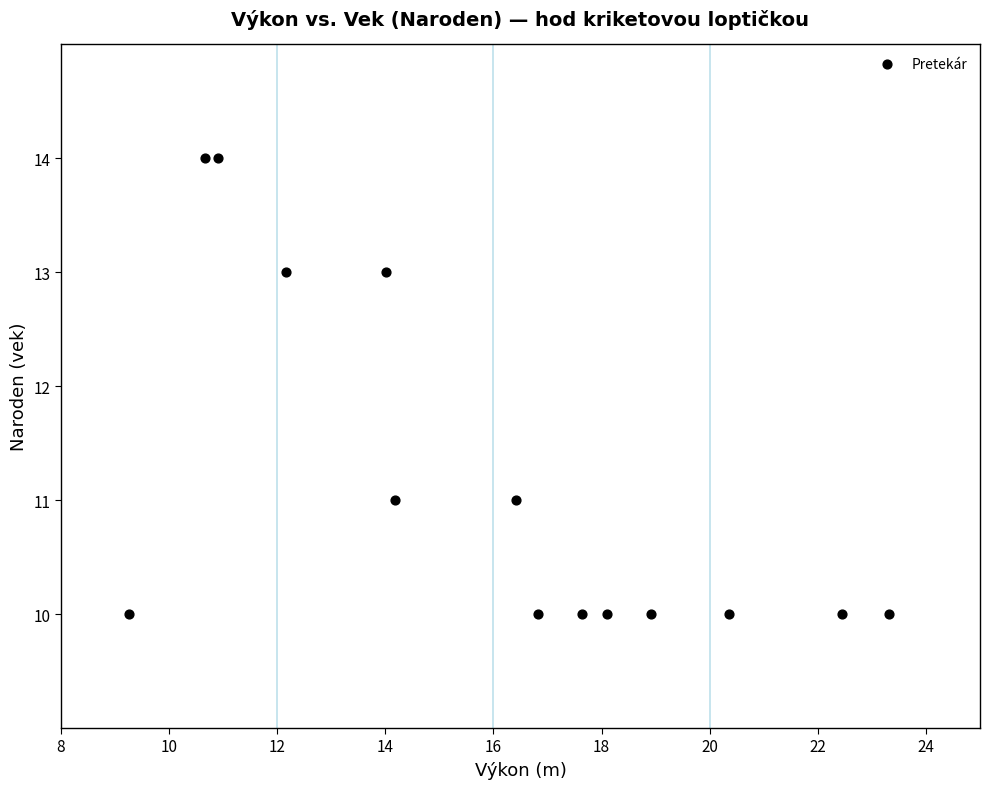

What is the range of Y values (max minus min)?

4